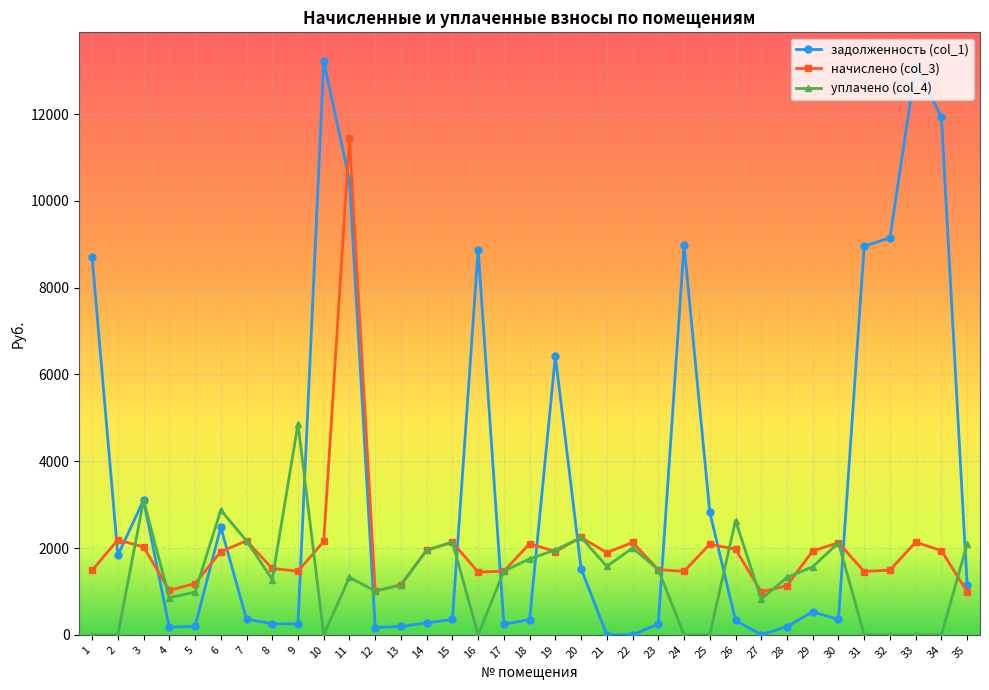

What is the difference between the second highest and second lowest values in the задолженность (col_1) series?

13114.5